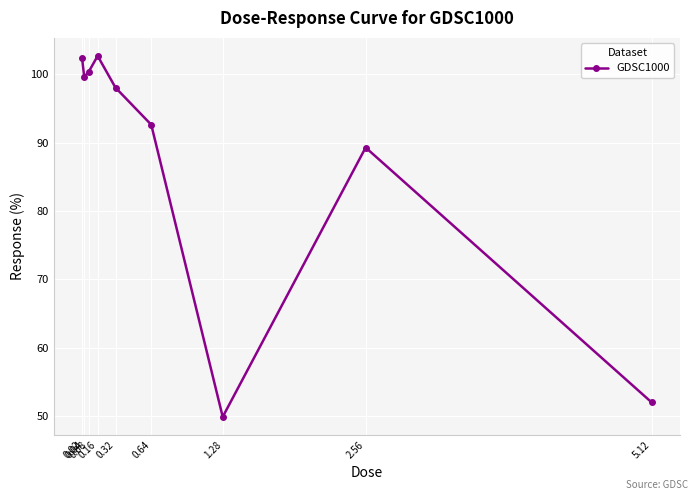

True or false: the data shows 89.3 at 2.56.

True